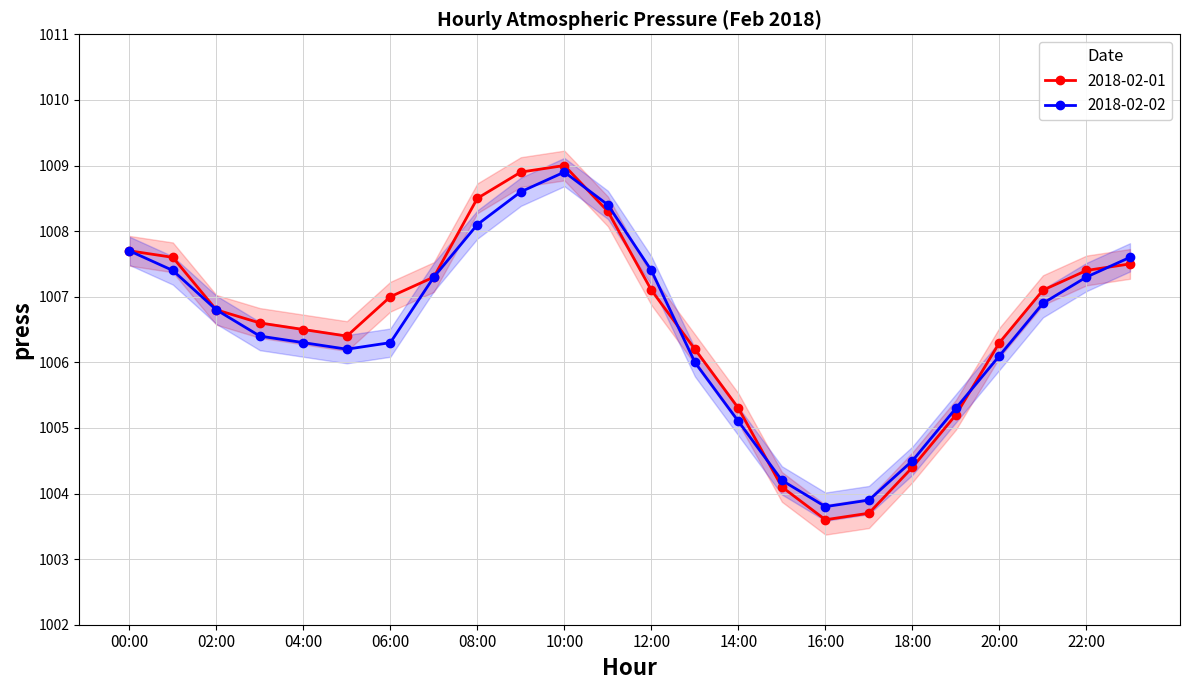

How many intersections are there between 2018-02-02 and 2018-02-01?

5